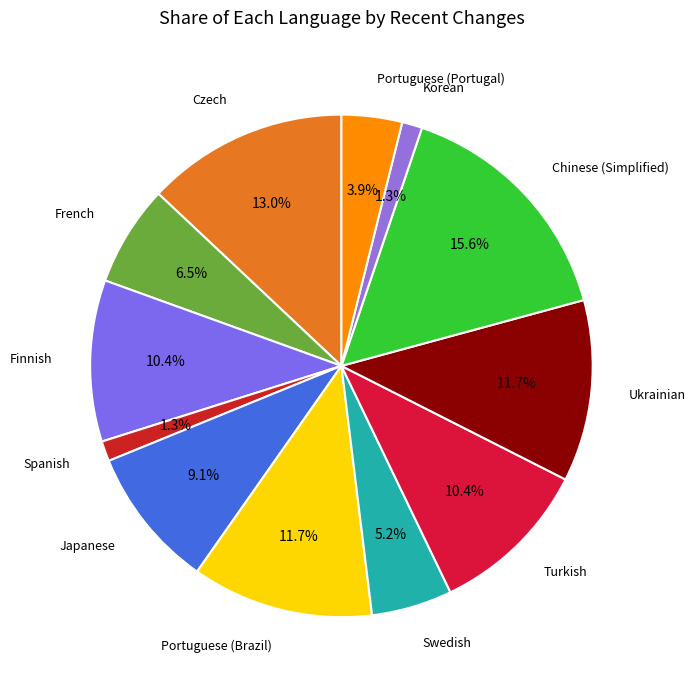

Which slice is the smallest?

Spanish